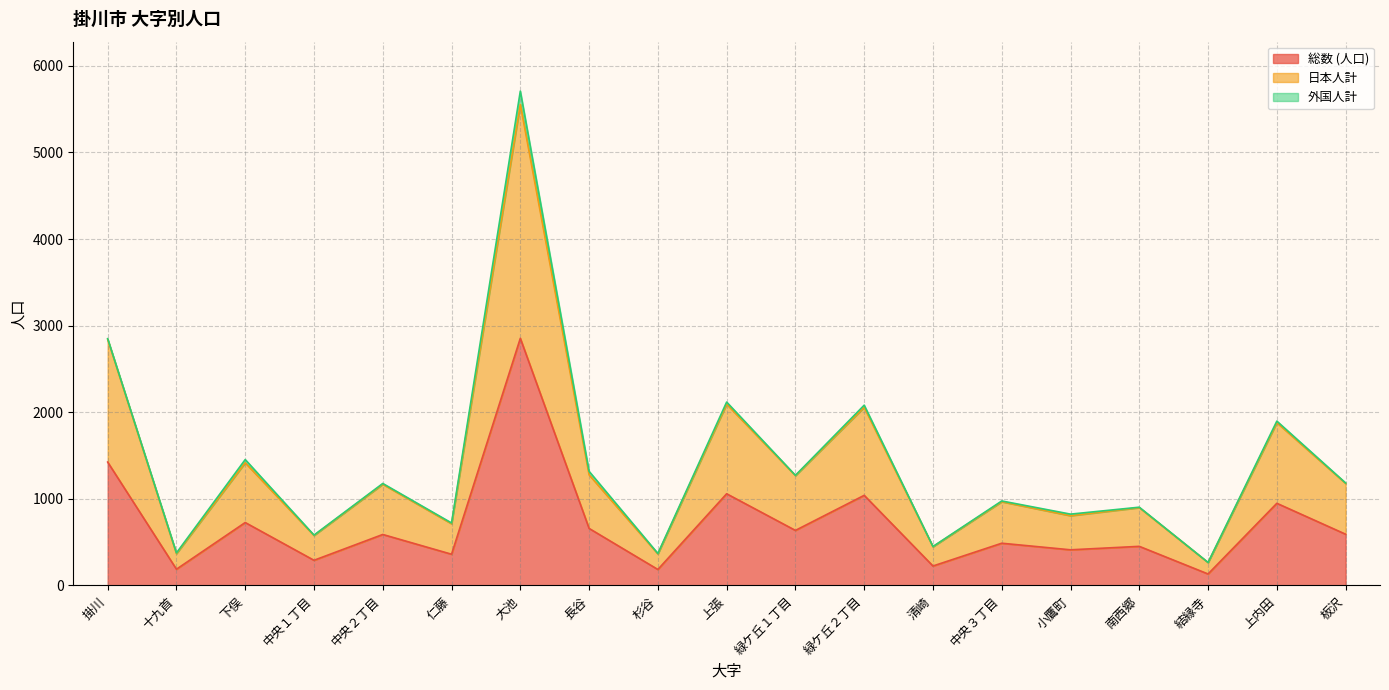

How many interior local peaks does the 総数 (人口) series have?

8